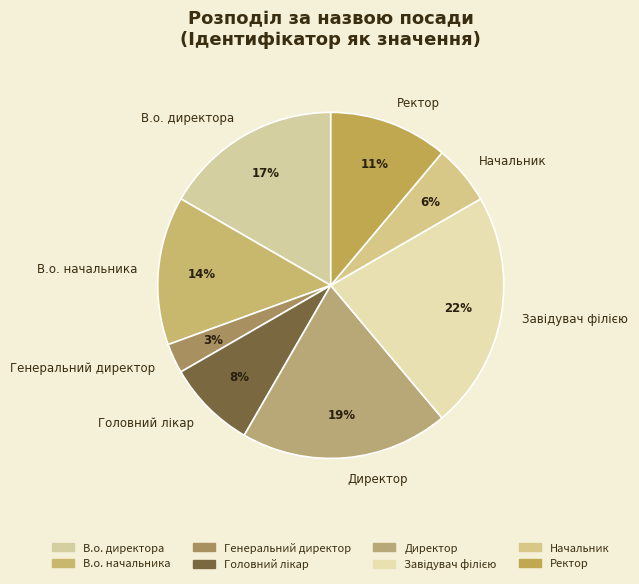

What is the smallest slice in the pie chart?

Генеральний директор